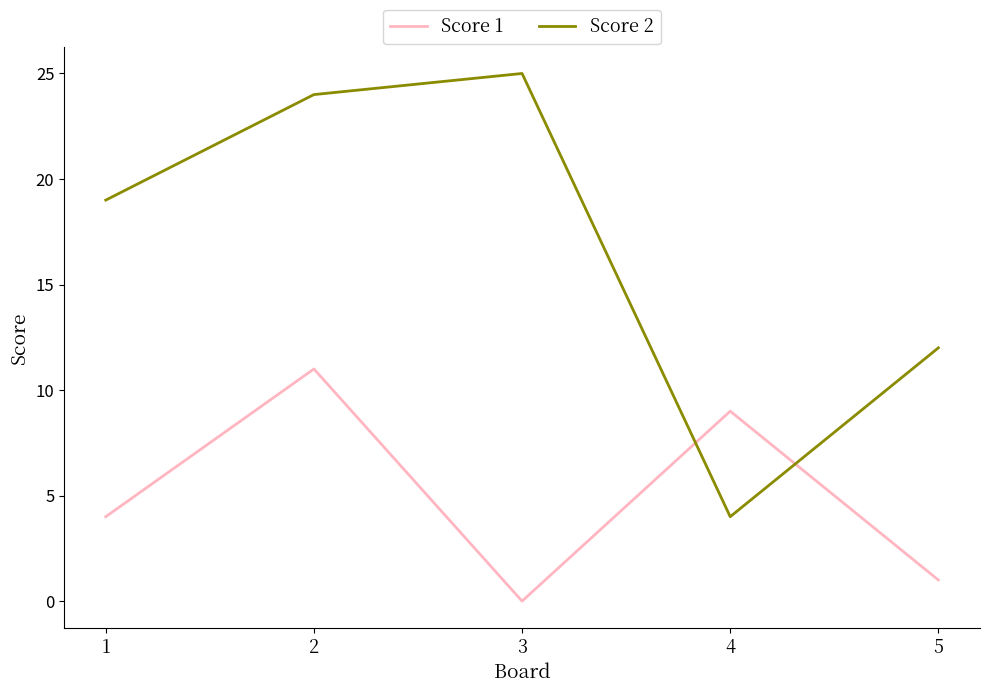

At which category is the sum across all series the highest?

2